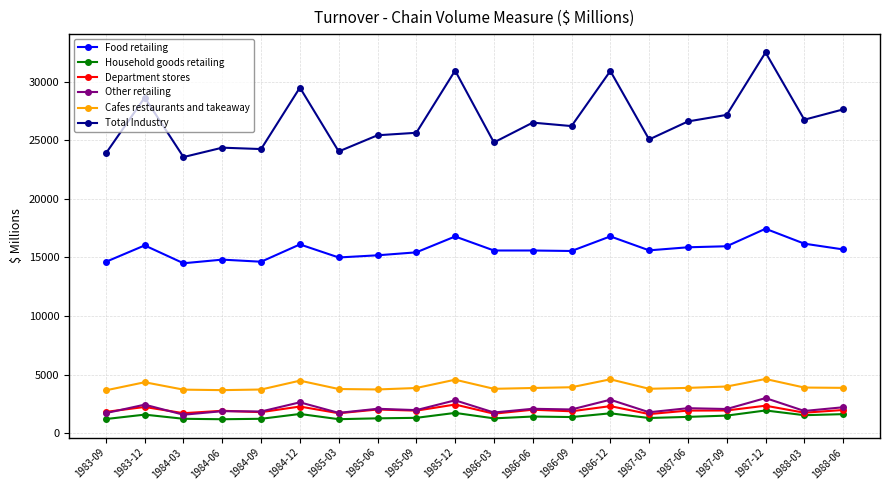

The value of Total Industry at 1984-09 is 24244.7. True or false?

True